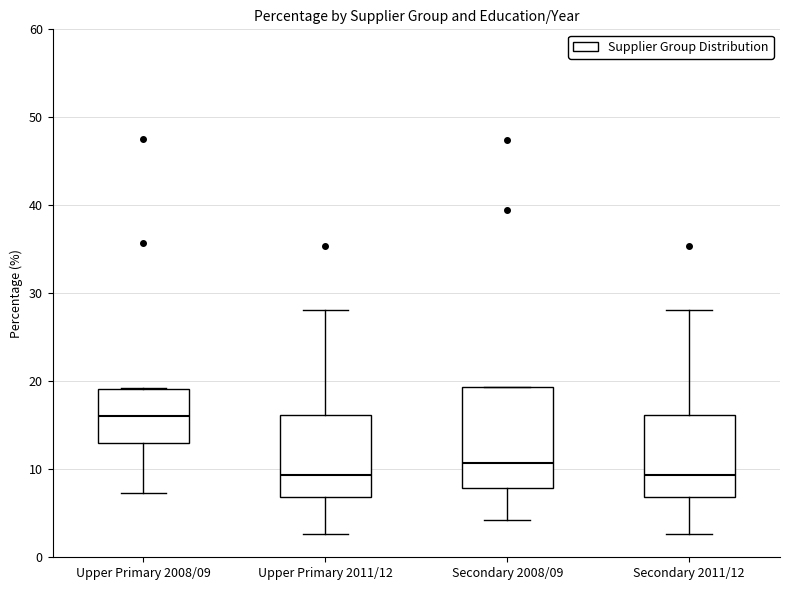

Reading left to right, read every box against the y-axis: the position of its median line, the range the box covers, and the ends of its whiskers. The values are not printed on the chart, so give them approximately, as read against the axis.

Upper Primary 2008/09: median 16, box 13 to 19, whiskers 7 to 19
Upper Primary 2011/12: median 9, box 7 to 16, whiskers 3 to 28
Secondary 2008/09: median 11, box 8 to 19, whiskers 4 to 19
Secondary 2011/12: median 9, box 7 to 16, whiskers 3 to 28